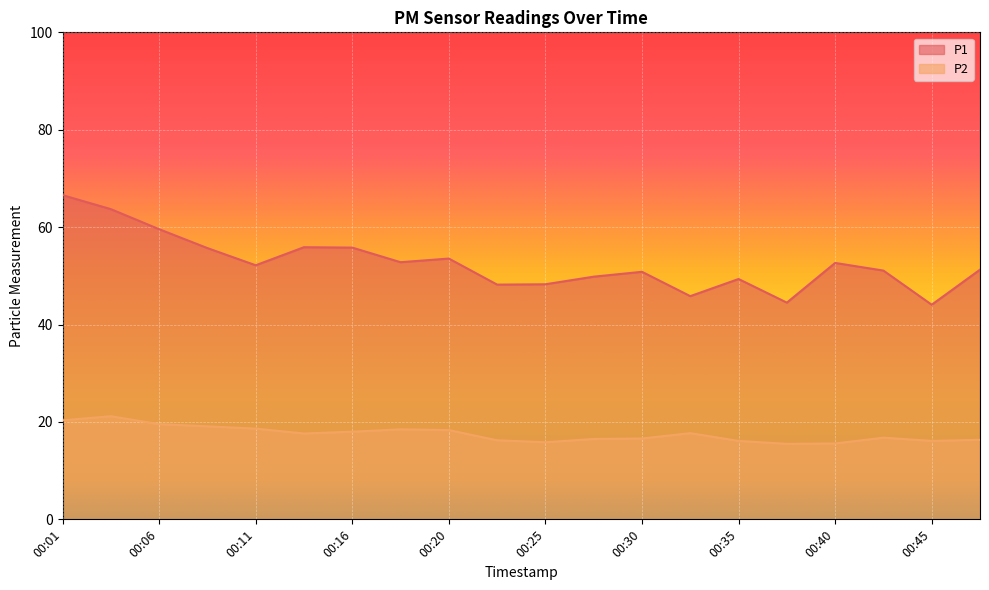

What value does the P1 series have at 00:37?

44.5